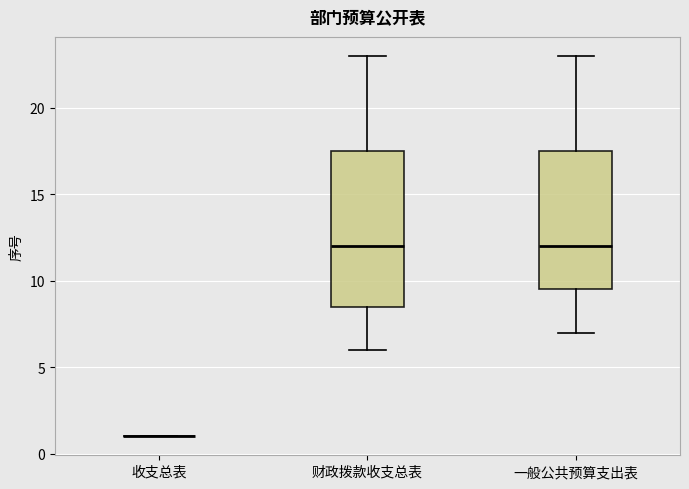

Comparing the boxes themselves (not the whiskers), which one is the tallest?

财政拨款收支总表